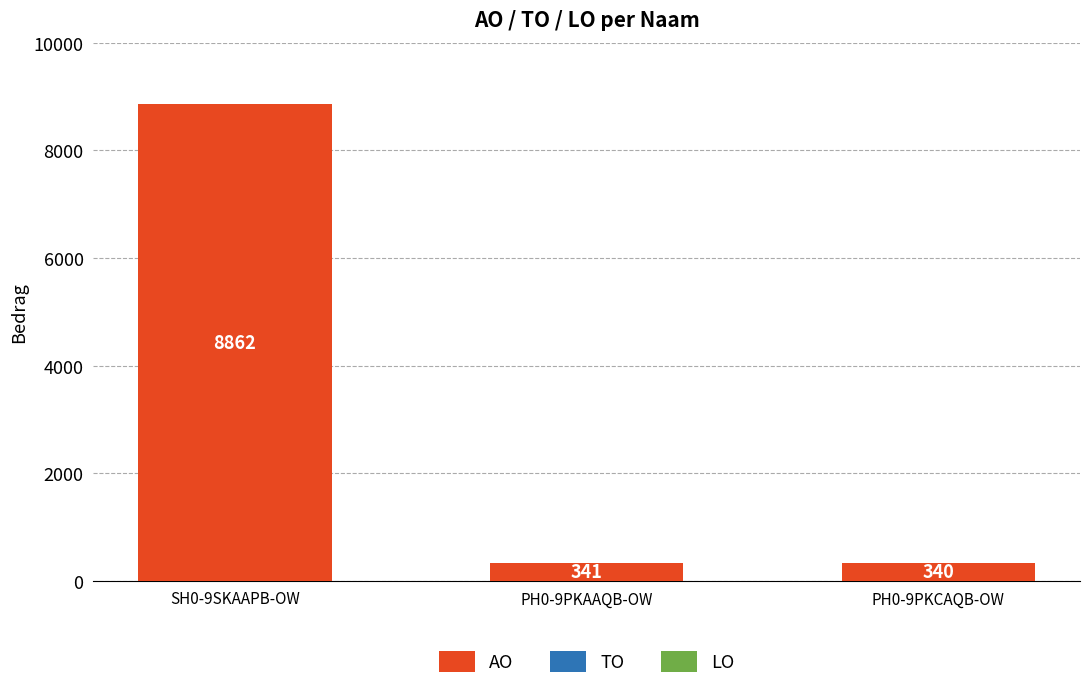

What value does the data have at PH0-9PKCAQB-OW, to the nearest 50?

350